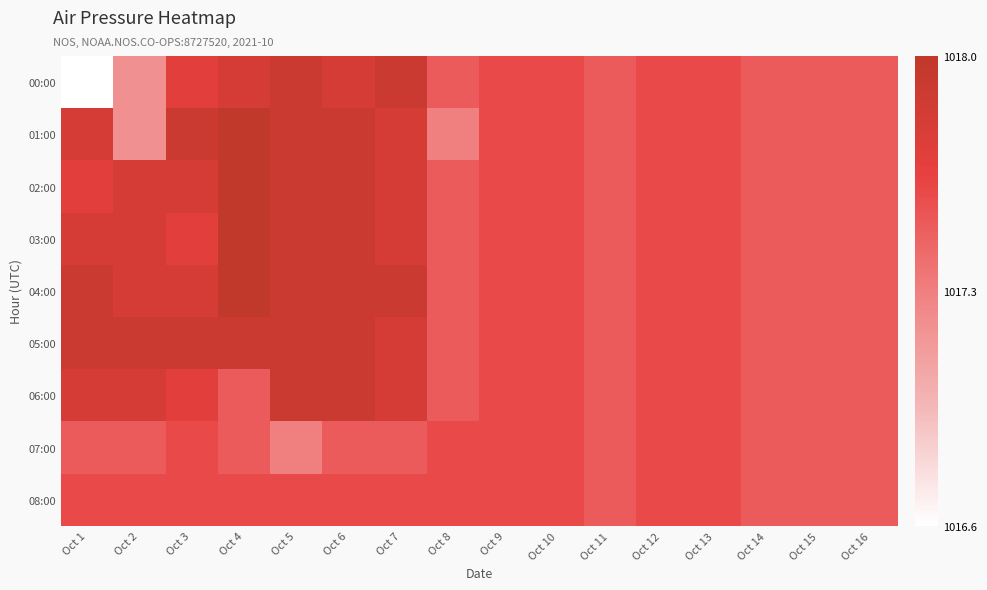

Reading left to right, transcribe all the data shown in this chart.

00:00: Oct 1=1016.6	Oct 2=1017.2	Oct 3=1017.7	Oct 4=1017.8	Oct 5=1017.9	Oct 6=1017.8	Oct 7=1017.9	Oct 8=1017.5	Oct 9=1017.6	Oct 10=1017.6	Oct 11=1017.5	Oct 12=1017.6	Oct 13=1017.6	Oct 14=1017.5	Oct 15=1017.5	Oct 16=1017.5
01:00: Oct 1=1017.8	Oct 2=1017.2	Oct 3=1017.9	Oct 4=1018.0	Oct 5=1017.9	Oct 6=1017.9	Oct 7=1017.8	Oct 8=1017.3	Oct 9=1017.6	Oct 10=1017.6	Oct 11=1017.5	Oct 12=1017.6	Oct 13=1017.6	Oct 14=1017.5	Oct 15=1017.5	Oct 16=1017.5
02:00: Oct 1=1017.7	Oct 2=1017.8	Oct 3=1017.8	Oct 4=1018.0	Oct 5=1017.9	Oct 6=1017.9	Oct 7=1017.8	Oct 8=1017.5	Oct 9=1017.6	Oct 10=1017.6	Oct 11=1017.5	Oct 12=1017.6	Oct 13=1017.6	Oct 14=1017.5	Oct 15=1017.5	Oct 16=1017.5
03:00: Oct 1=1017.8	Oct 2=1017.8	Oct 3=1017.7	Oct 4=1018.0	Oct 5=1017.9	Oct 6=1017.9	Oct 7=1017.8	Oct 8=1017.5	Oct 9=1017.6	Oct 10=1017.6	Oct 11=1017.5	Oct 12=1017.6	Oct 13=1017.6	Oct 14=1017.5	Oct 15=1017.5	Oct 16=1017.5
04:00: Oct 1=1017.9	Oct 2=1017.8	Oct 3=1017.8	Oct 4=1018.0	Oct 5=1017.9	Oct 6=1017.9	Oct 7=1017.9	Oct 8=1017.5	Oct 9=1017.6	Oct 10=1017.6	Oct 11=1017.5	Oct 12=1017.6	Oct 13=1017.6	Oct 14=1017.5	Oct 15=1017.5	Oct 16=1017.5
05:00: Oct 1=1017.9	Oct 2=1017.9	Oct 3=1017.9	Oct 4=1017.9	Oct 5=1017.9	Oct 6=1017.9	Oct 7=1017.8	Oct 8=1017.5	Oct 9=1017.6	Oct 10=1017.6	Oct 11=1017.5	Oct 12=1017.6	Oct 13=1017.6	Oct 14=1017.5	Oct 15=1017.5	Oct 16=1017.5
06:00: Oct 1=1017.8	Oct 2=1017.8	Oct 3=1017.7	Oct 4=1017.5	Oct 5=1017.9	Oct 6=1017.9	Oct 7=1017.8	Oct 8=1017.5	Oct 9=1017.6	Oct 10=1017.6	Oct 11=1017.5	Oct 12=1017.6	Oct 13=1017.6	Oct 14=1017.5	Oct 15=1017.5	Oct 16=1017.5
07:00: Oct 1=1017.5	Oct 2=1017.5	Oct 3=1017.6	Oct 4=1017.5	Oct 5=1017.3	Oct 6=1017.5	Oct 7=1017.5	Oct 8=1017.6	Oct 9=1017.6	Oct 10=1017.6	Oct 11=1017.5	Oct 12=1017.6	Oct 13=1017.6	Oct 14=1017.5	Oct 15=1017.5	Oct 16=1017.5
08:00: Oct 1=1017.6	Oct 2=1017.6	Oct 3=1017.6	Oct 4=1017.6	Oct 5=1017.6	Oct 6=1017.6	Oct 7=1017.6	Oct 8=1017.6	Oct 9=1017.6	Oct 10=1017.6	Oct 11=1017.5	Oct 12=1017.6	Oct 13=1017.6	Oct 14=1017.5	Oct 15=1017.5	Oct 16=1017.5